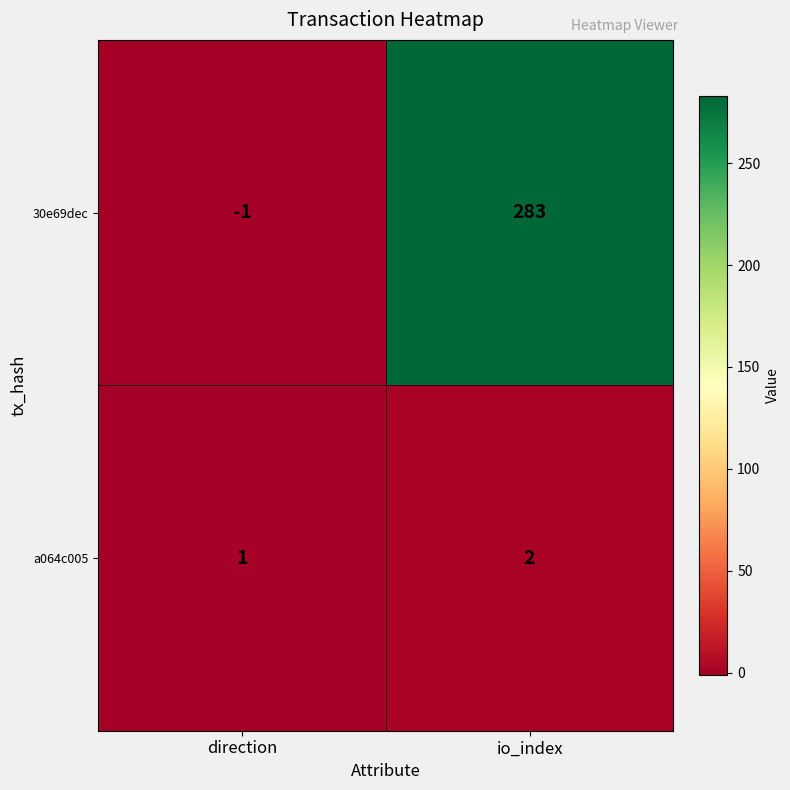

Read the 30e69dec value at io_index, to the nearest 5.

285